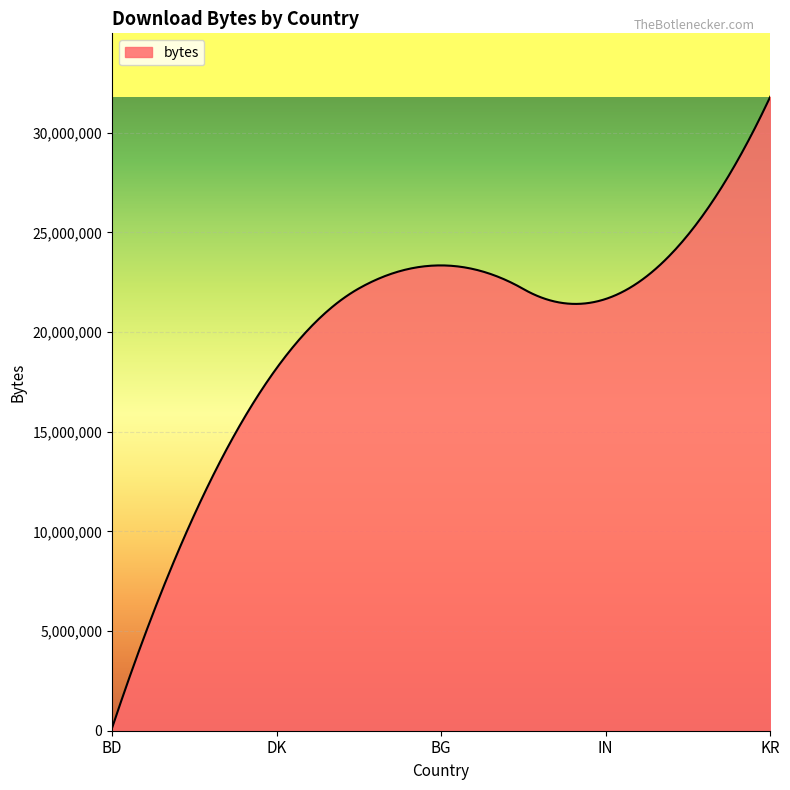

Does the chart display data point markers on the line(s)?

No